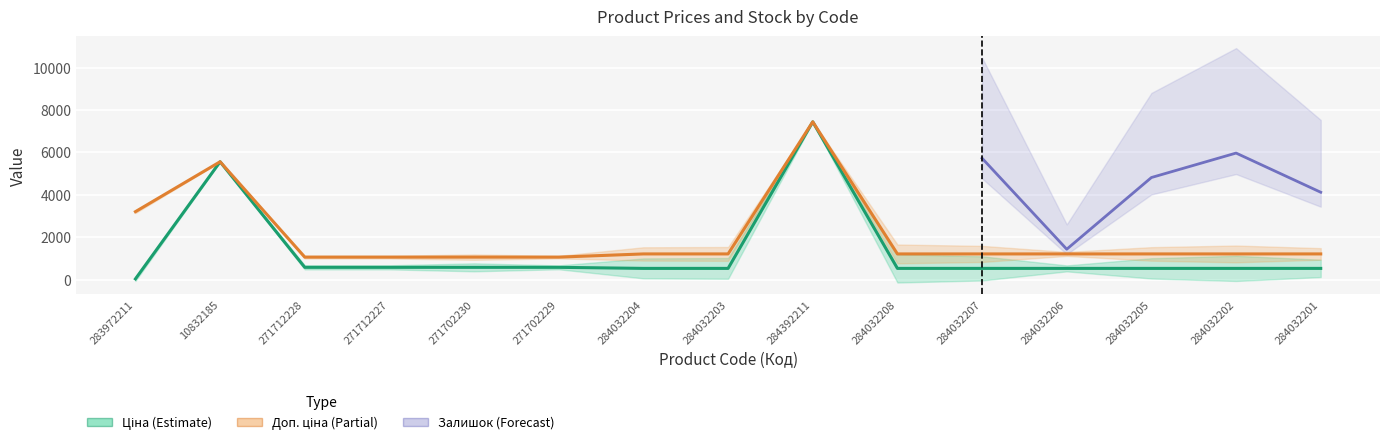

Between 284032208 and 284032202, which series saw the biggest shift?

Ціна